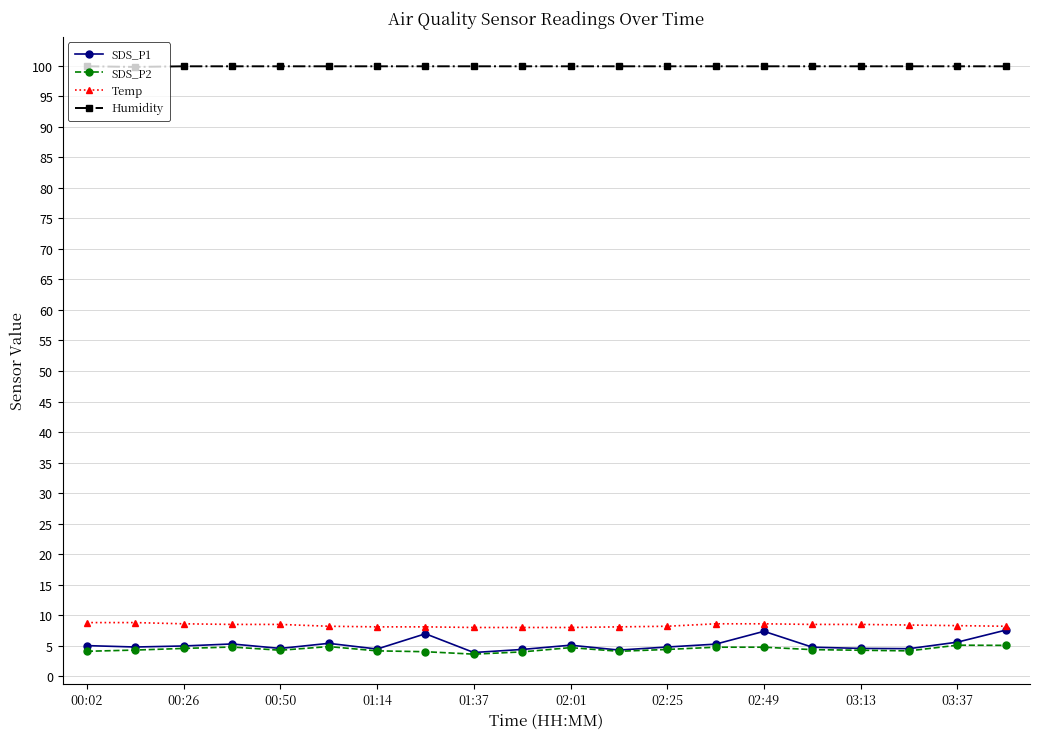

True or false: Temp and Humidity intersect in this chart.

False